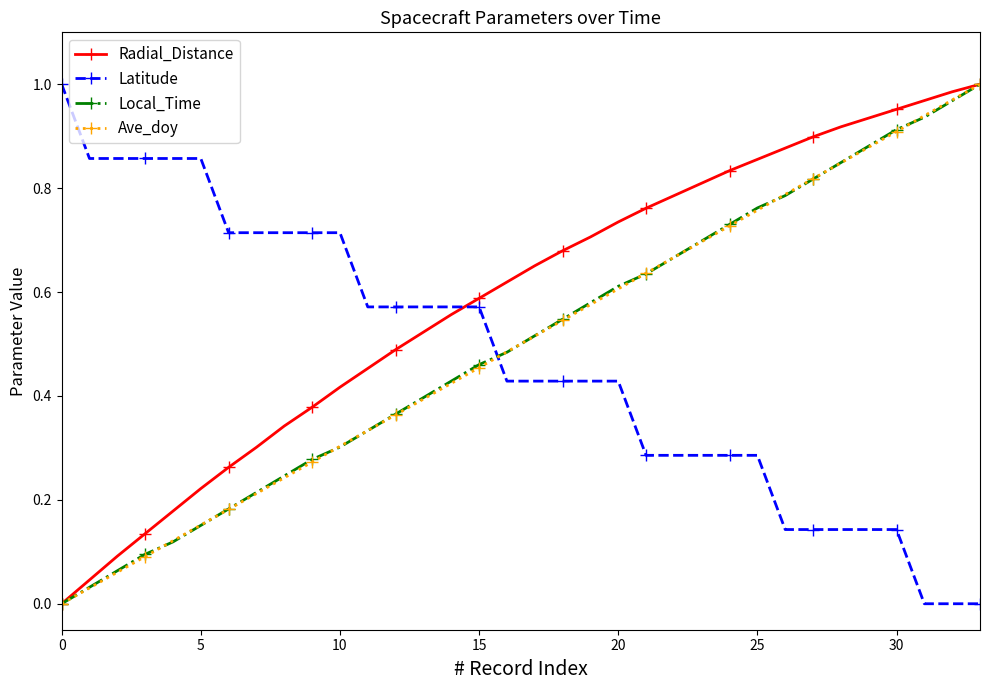

What are all the series names shown in the legend?

Radial_Distance, Latitude, Local_Time, Ave_doy